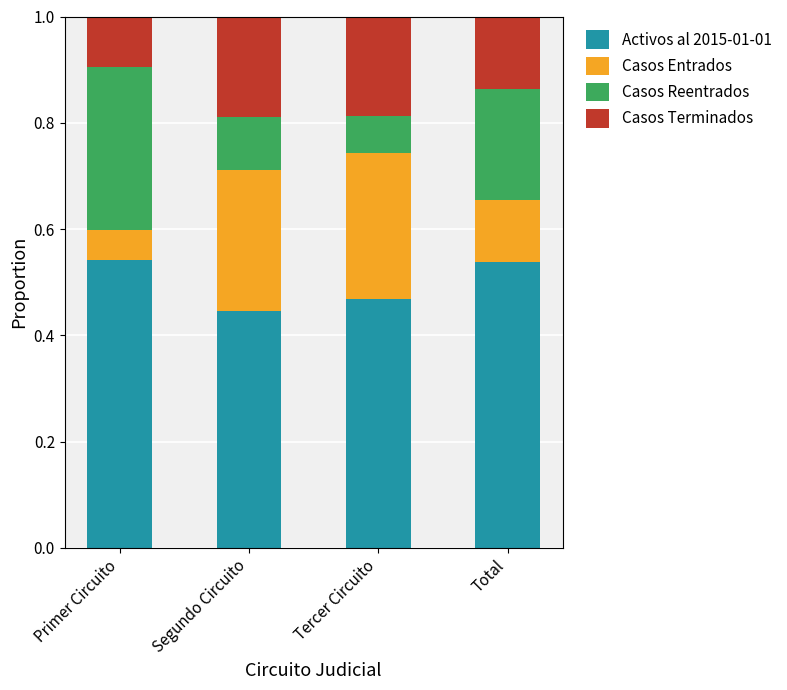

What are all the series names shown in the legend?

Activos al 2015-01-01, Casos Entrados, Casos Reentrados, Casos Terminados